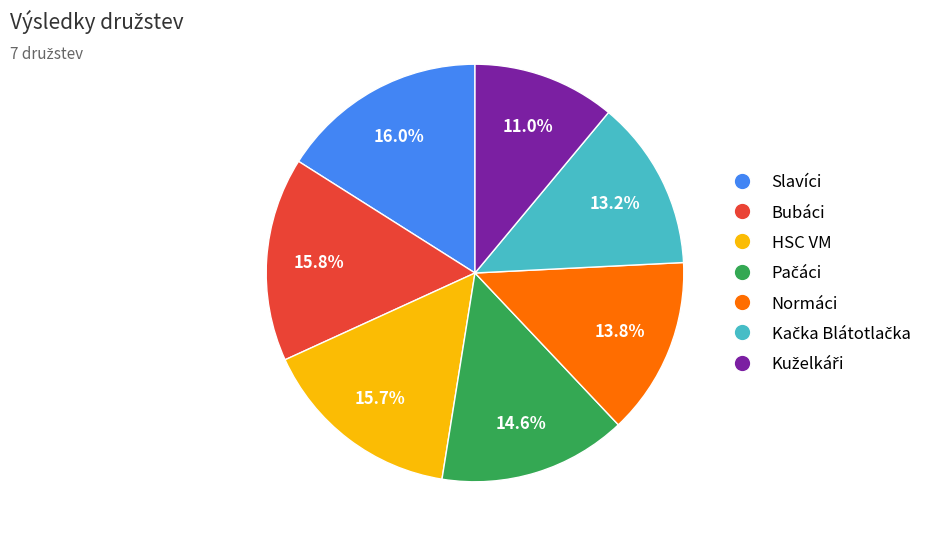

Is it true that HSC VM is 25% of the pie?

False